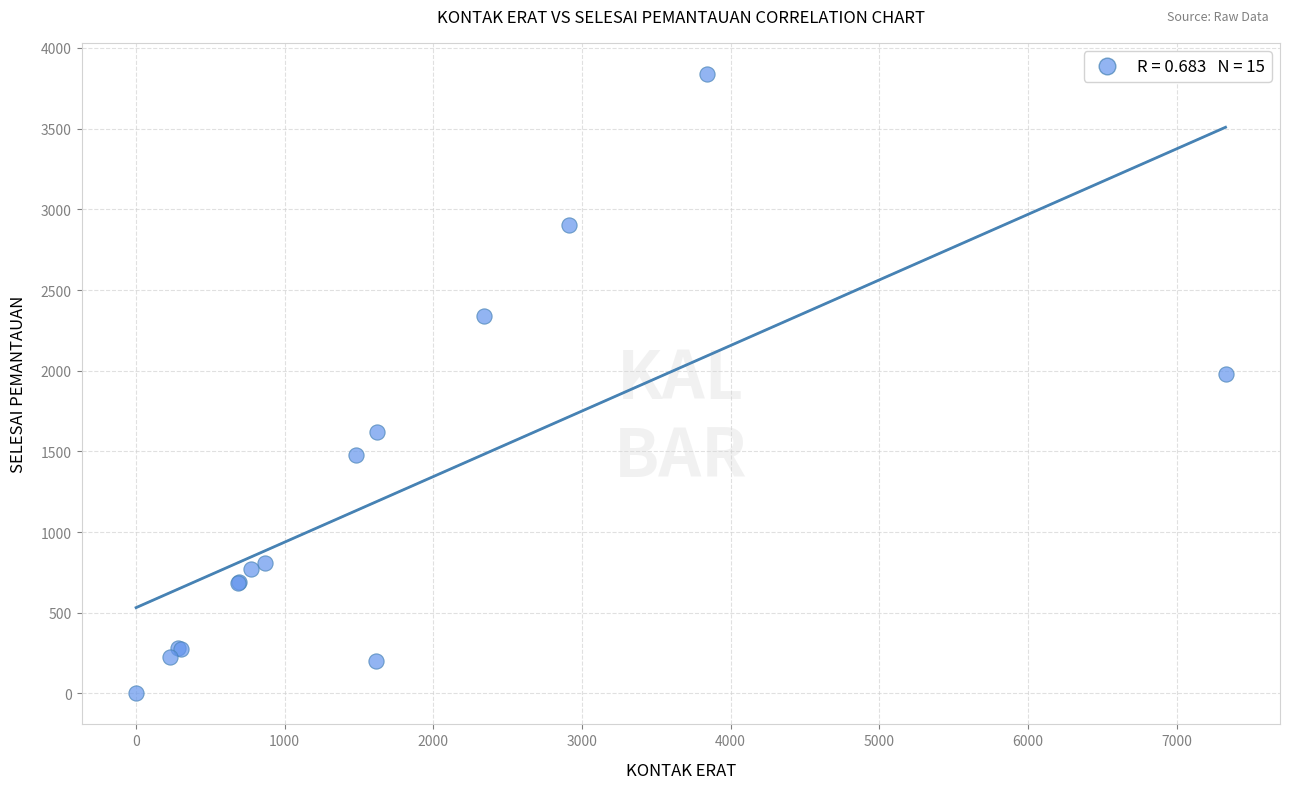

What Y value in the scatter plot is closest to 1920?

1980